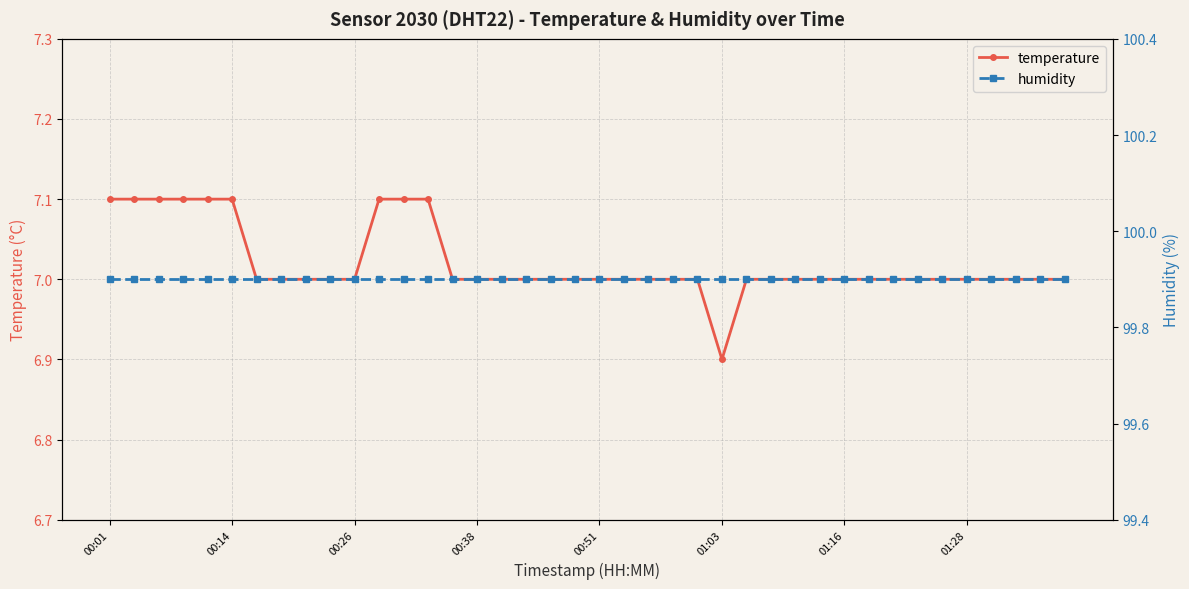

True or false: temperature and humidity intersect in this chart.

False